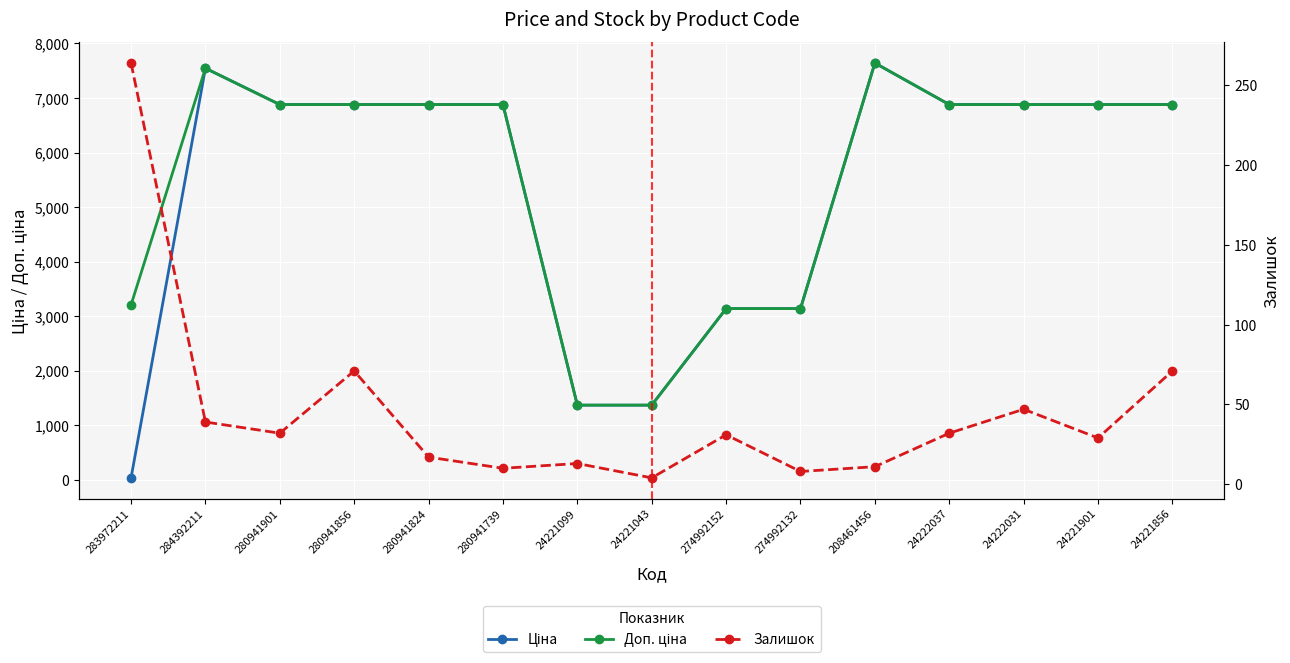

What position from the right is 24221901?

2